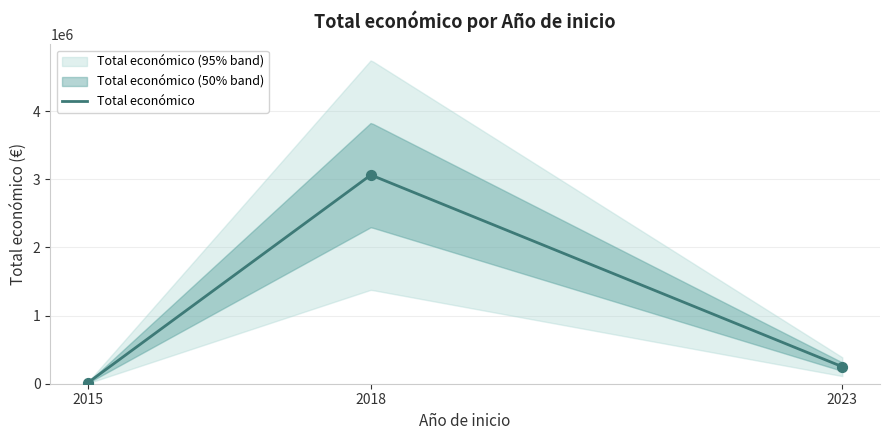

Which has a higher value, 2023 or 2015?

2023